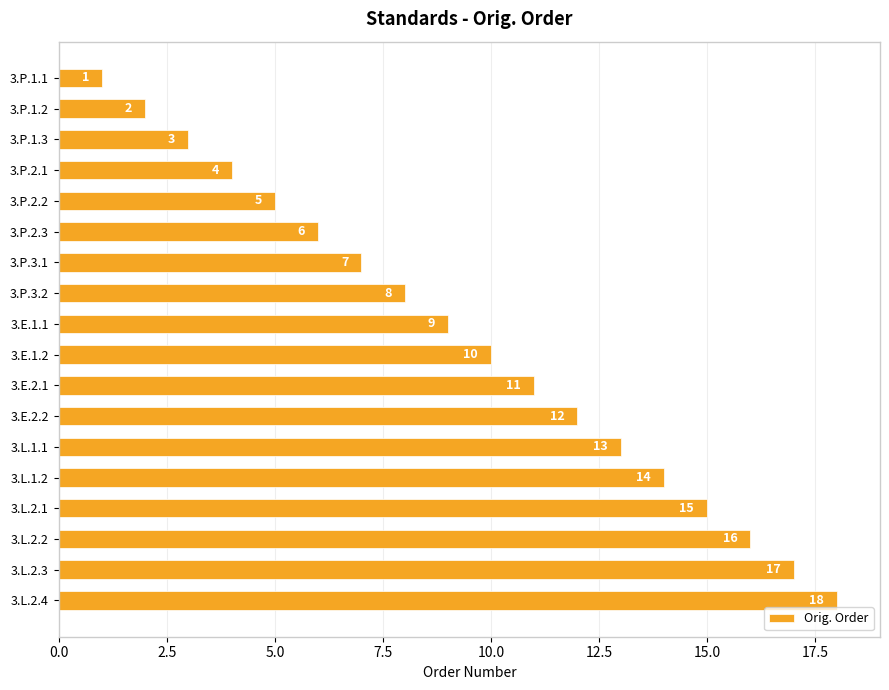

List the labels in order of value, largest first.

3.L.2.4, 3.L.2.3, 3.L.2.2, 3.L.2.1, 3.L.1.2, 3.L.1.1, 3.E.2.2, 3.E.2.1, 3.E.1.2, 3.E.1.1, 3.P.3.2, 3.P.3.1, 3.P.2.3, 3.P.2.2, 3.P.2.1, 3.P.1.3, 3.P.1.2, 3.P.1.1